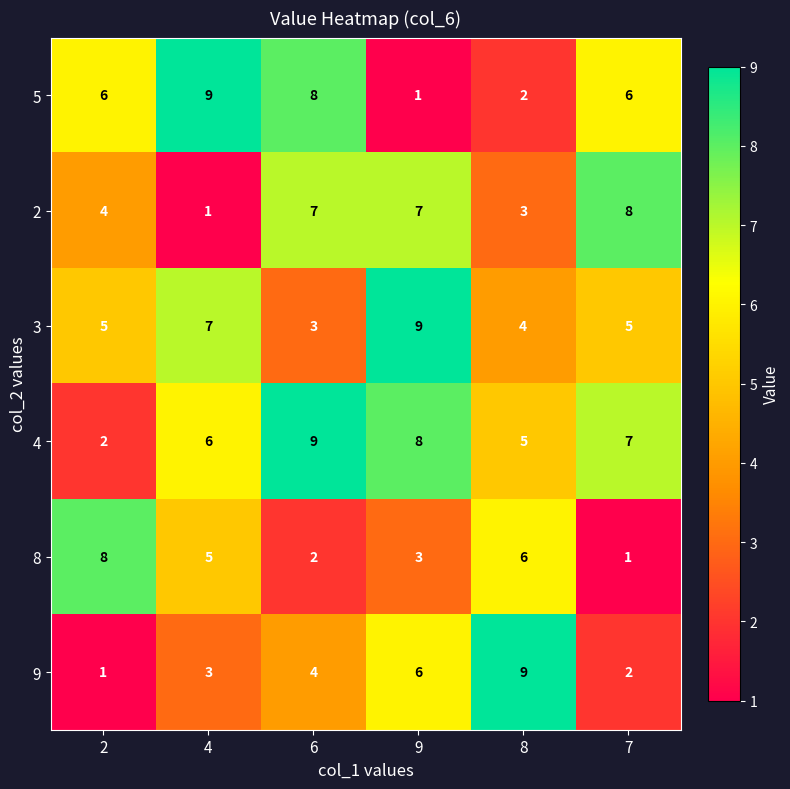

Between 9 and 8, which series saw the biggest shift?

3